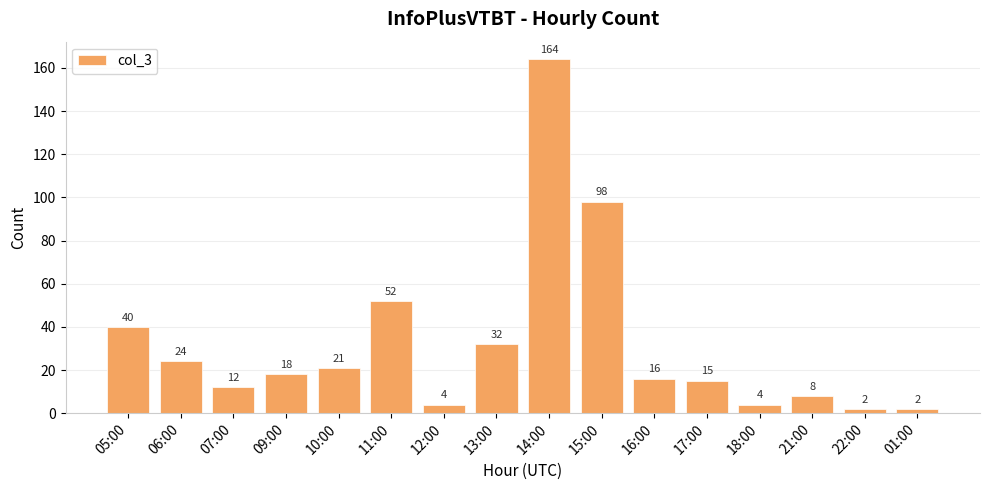

What is the greatest value displayed?

164